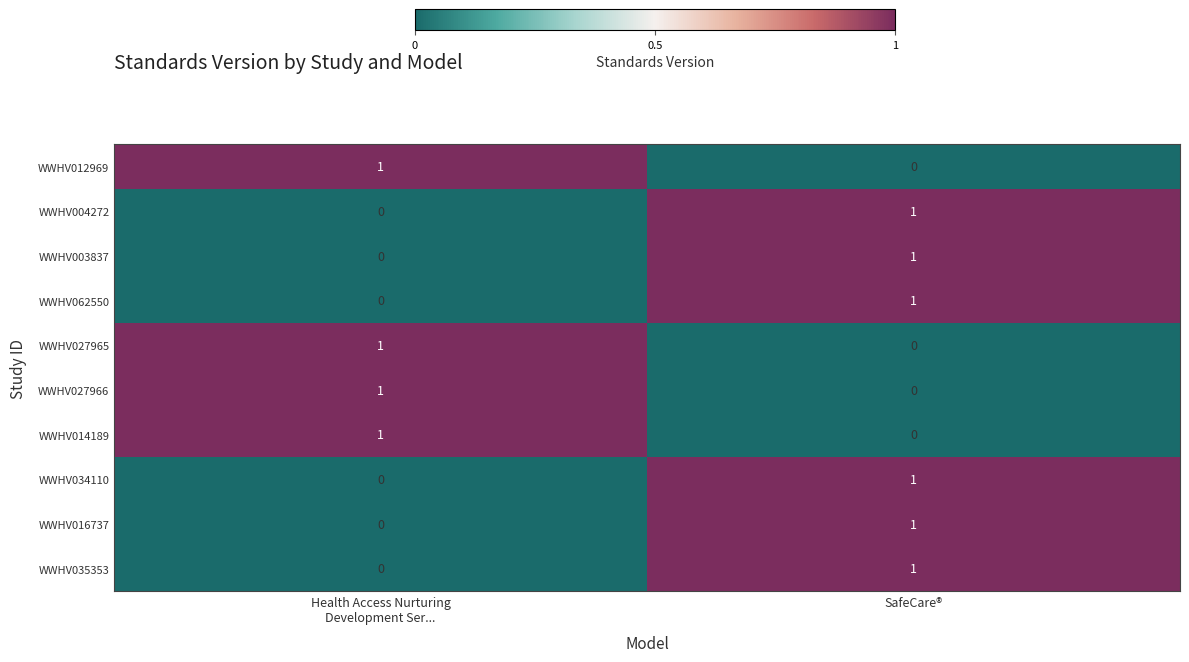

At which category is the sum across all series the highest?

SafeCare®